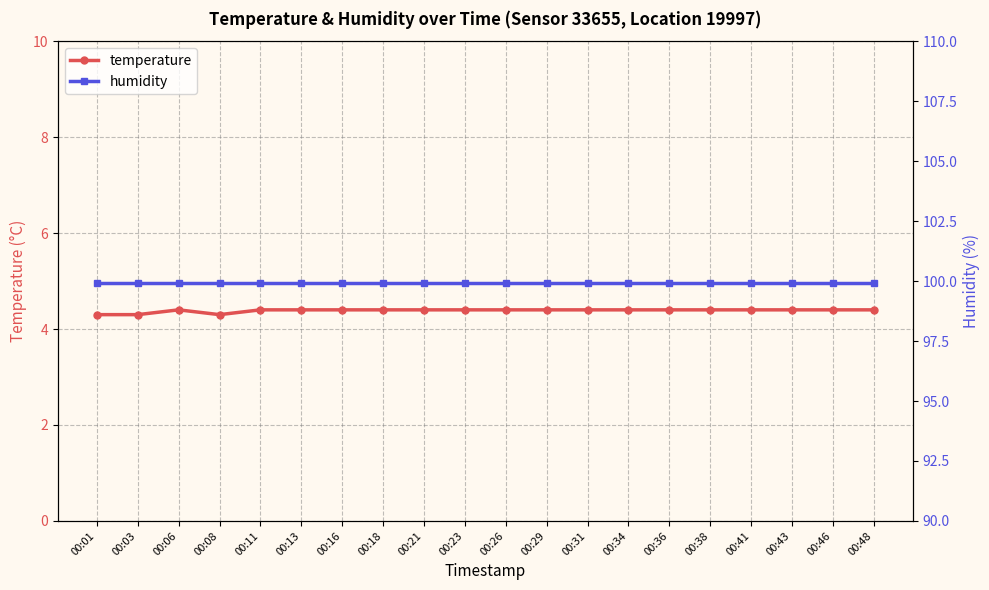

True or false: humidity and temperature intersect in this chart.

False